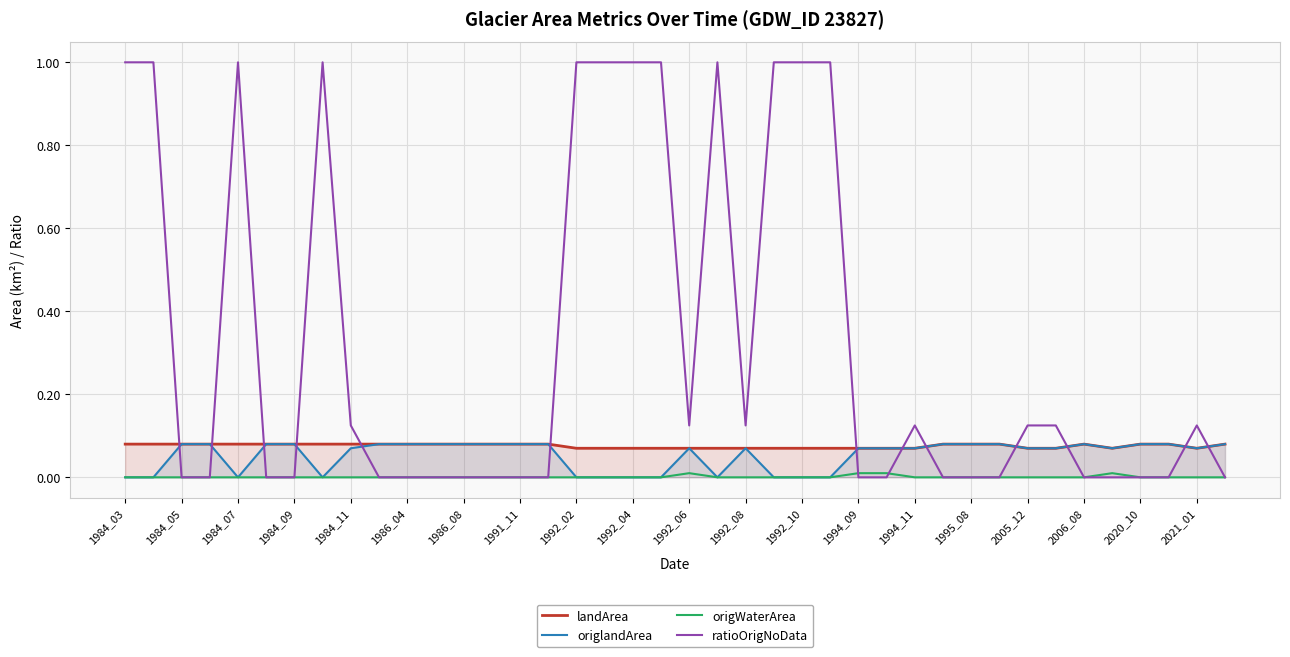

Count the ratioOrigNoData values in the range 0 to 1.

40